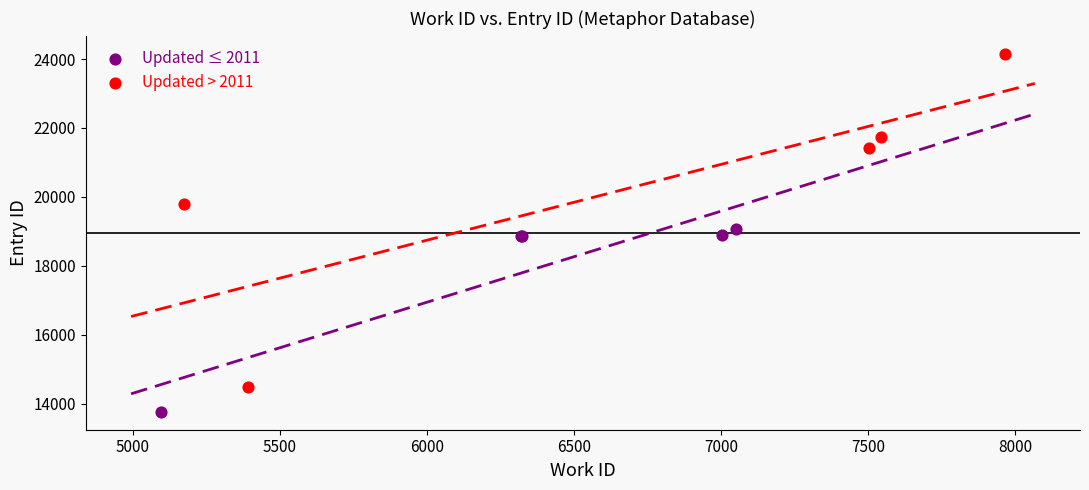

Which series has the largest Y range (max minus min)?

Updated > 2011